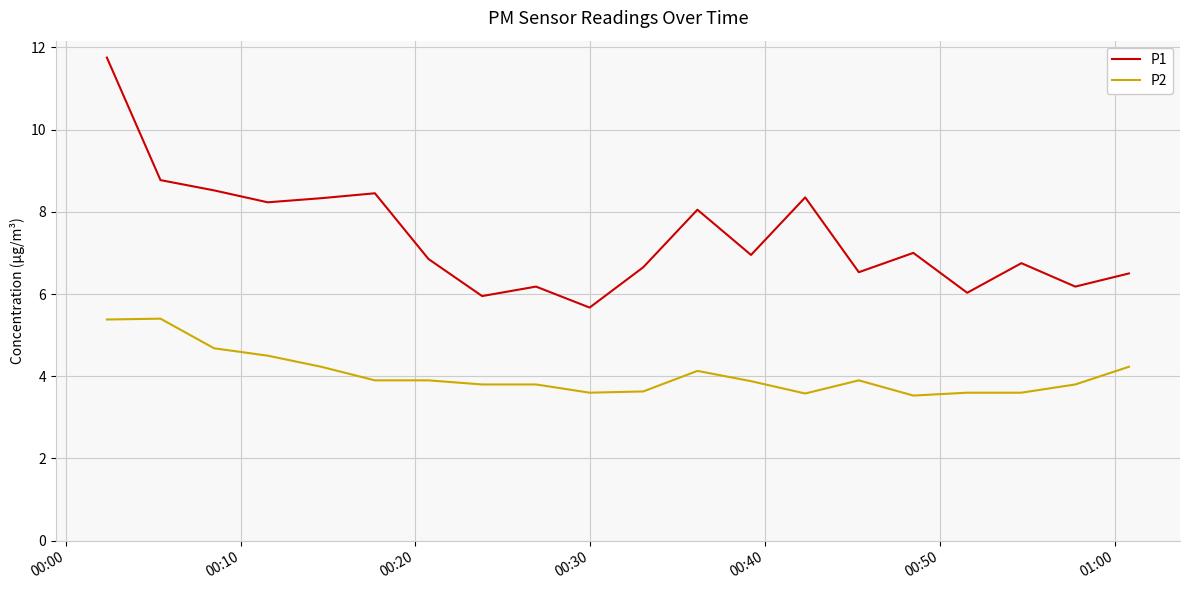

Which series has the largest total across all categories?

P1